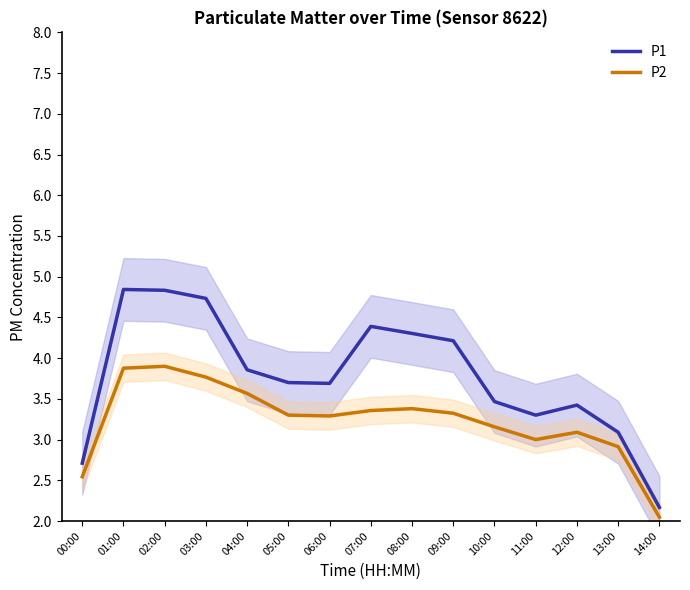

What is the difference between the maximum and minimum values in the P1 series?

2.7